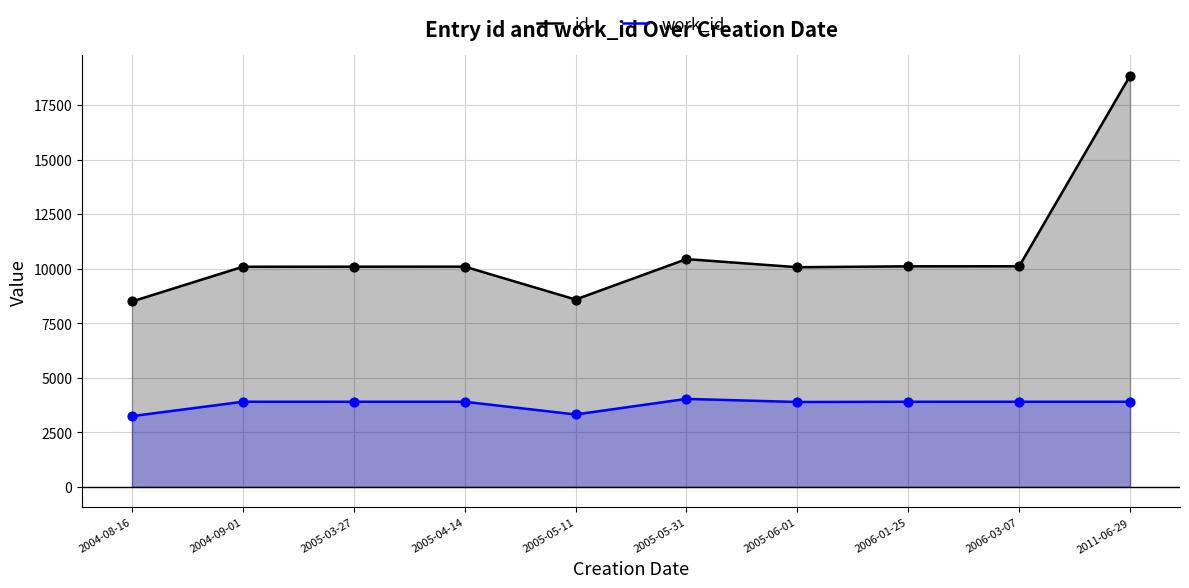

Is the value of id at 2011-06-29 greater than the value of work_id at 2006-03-07?

Yes